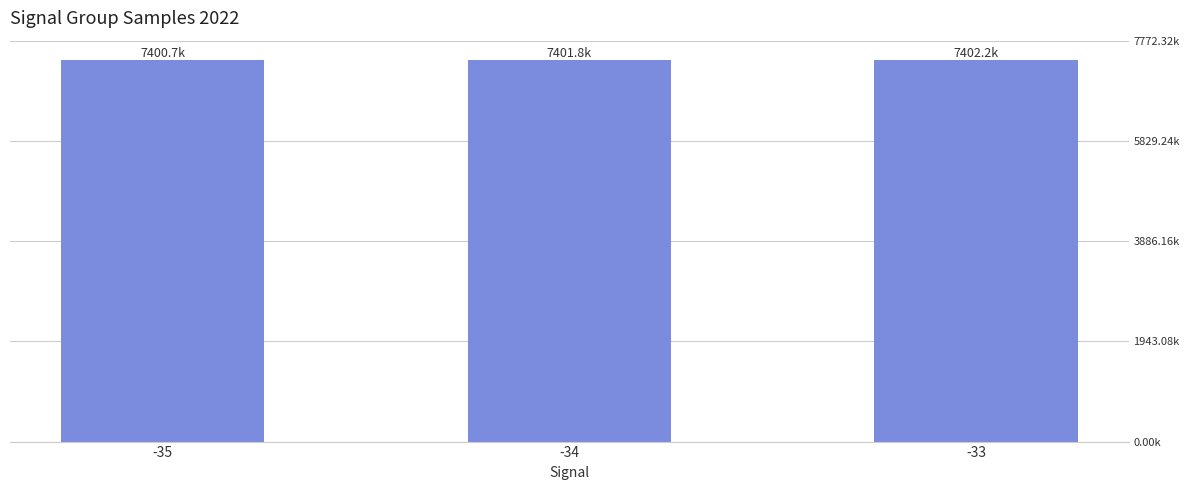

Are the bars horizontal?

No